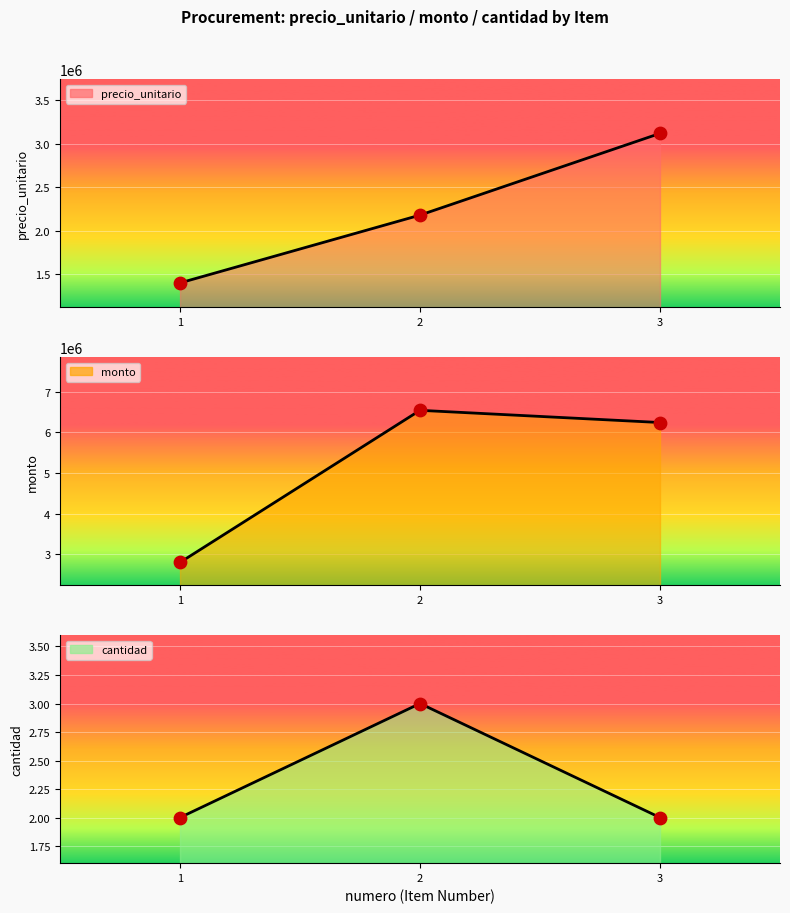

Which series has the largest total across all categories?

monto